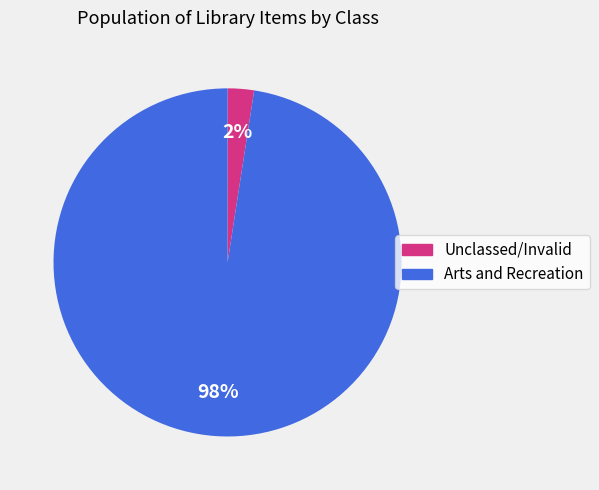

To the nearest percent, what is the average slice percentage?

50%